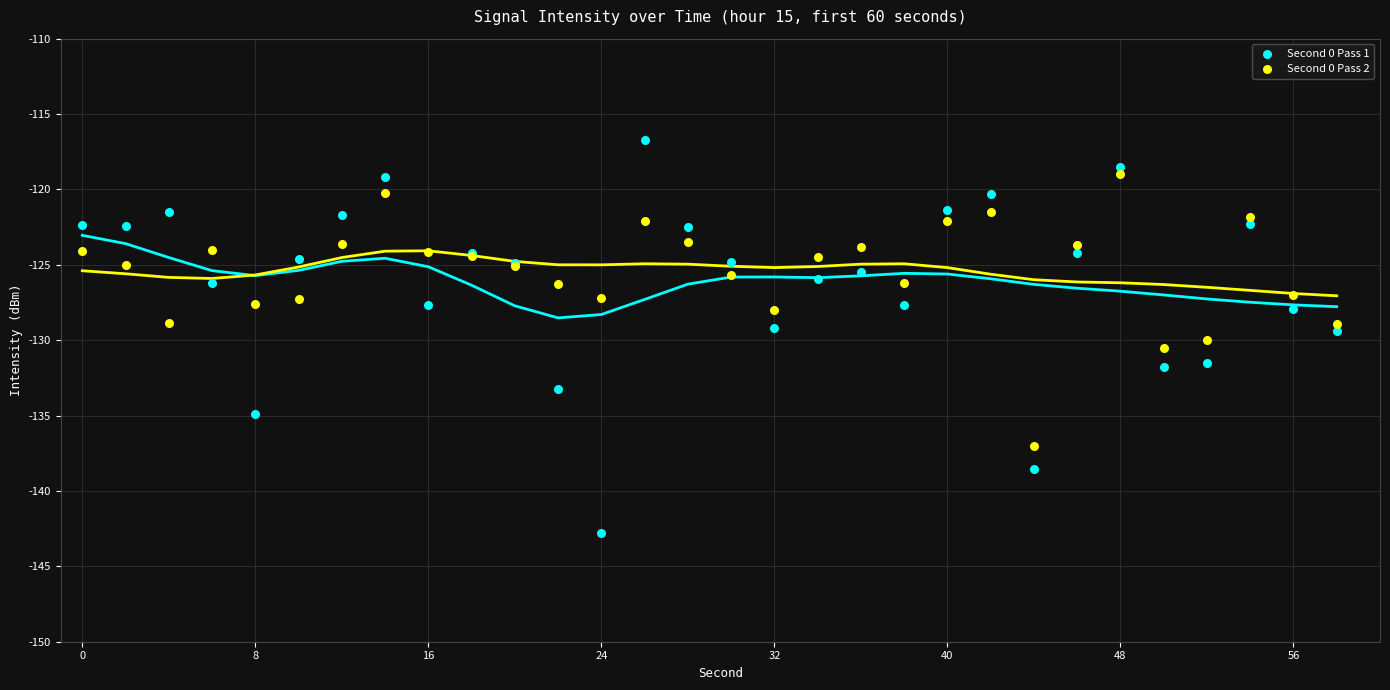

Which series reaches the minimum Y coordinate?

Second 0 Pass 1